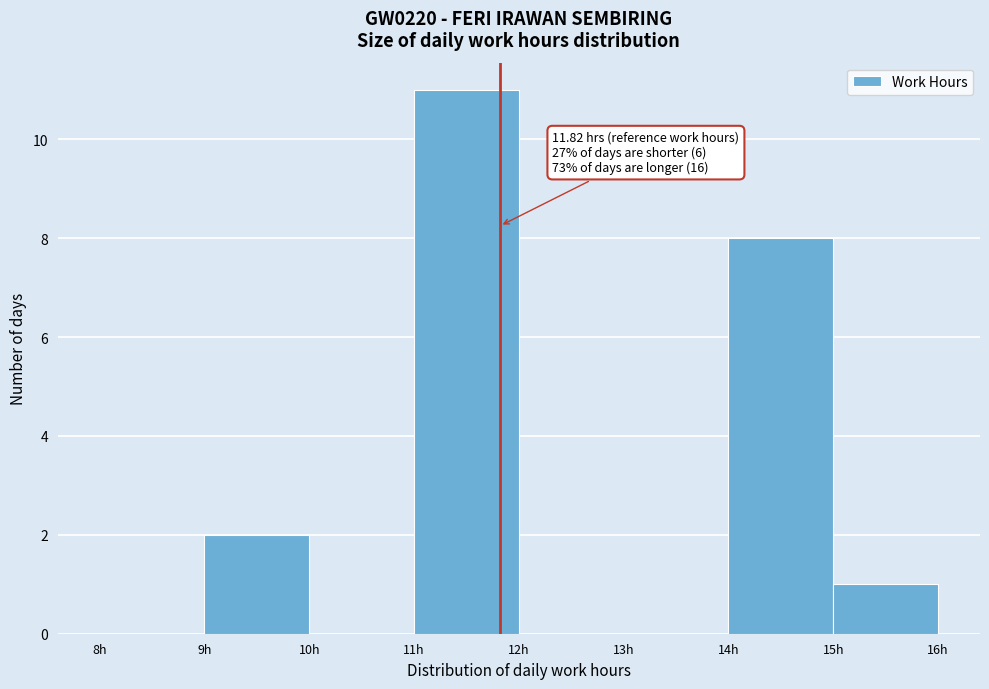

Over which range of the x-axis is the bar tallest?

11 to 12